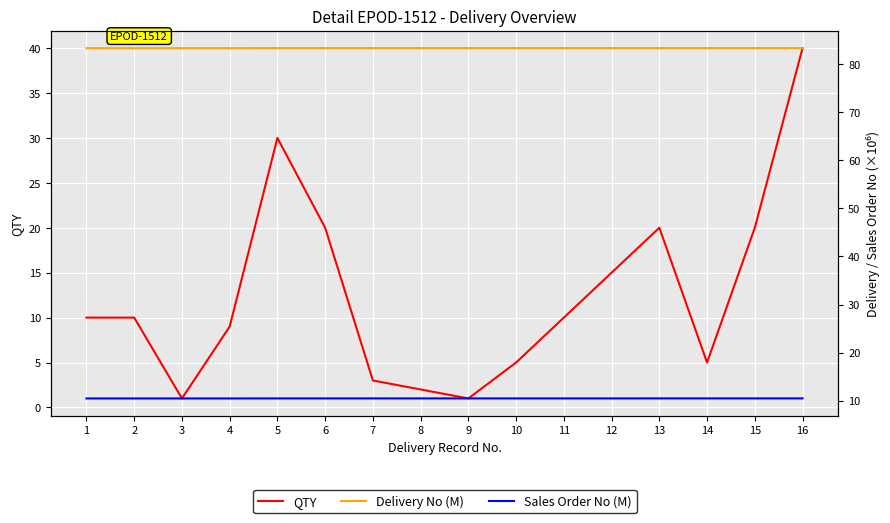

Count the number of categories in the chart.

16